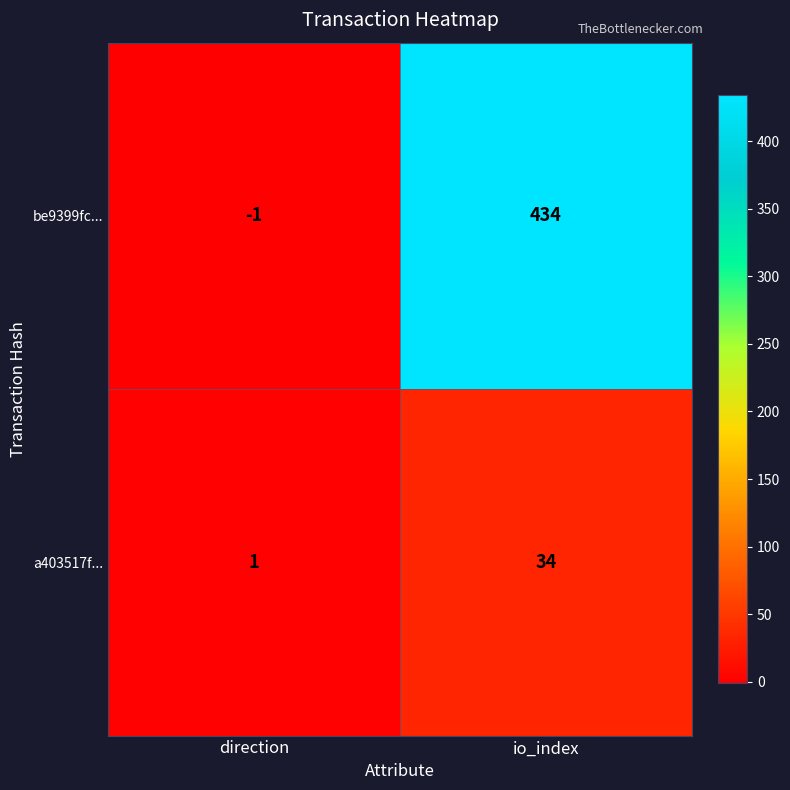

Which series has the largest range (max minus min)?

be9399fc...